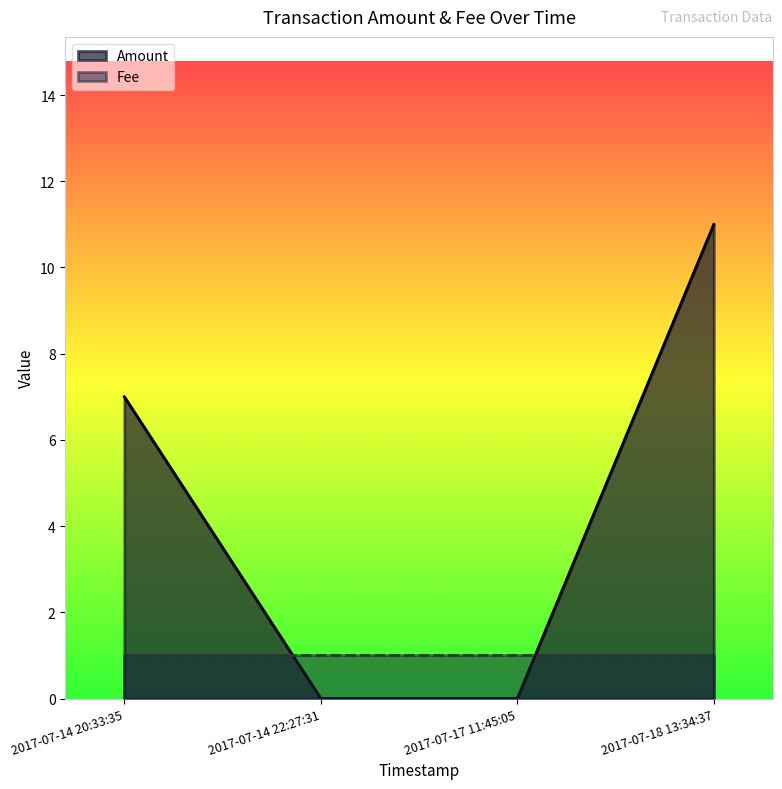

Reading left to right, list all the values displayed in this chart.

2017-07-14 20:33:35=7	2017-07-14 22:27:31=0	2017-07-17 11:45:05=0	2017-07-18 13:34:37=11